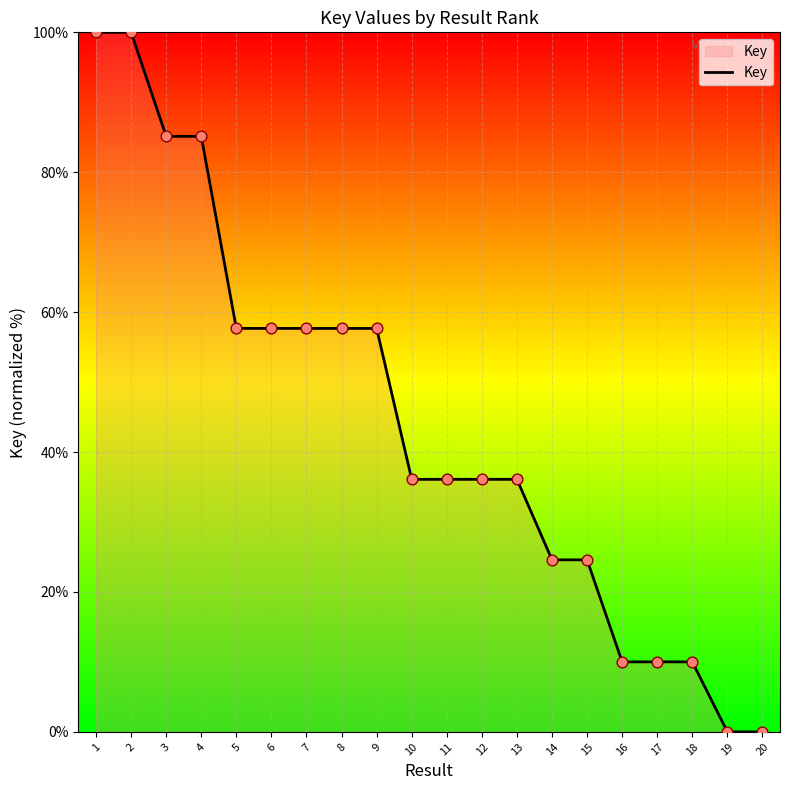

Approximately how many times larger is the value at 7 compared to 3?

0.7